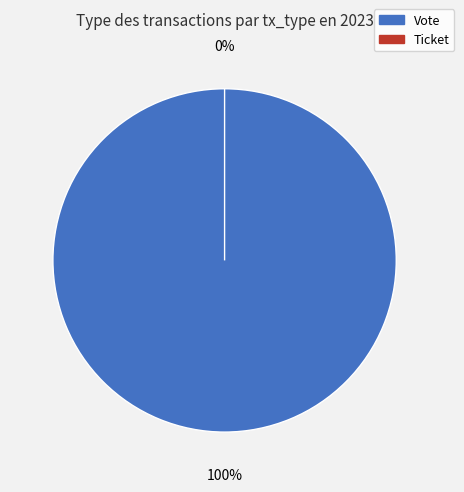

How many segments does this pie chart have?

2